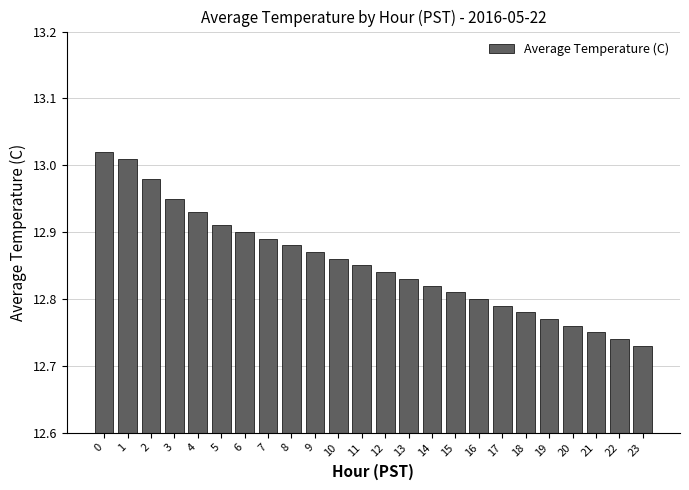

Rank the categories by value from lowest to highest.

23, 22, 21, 20, 19, 18, 17, 16, 15, 14, 13, 12, 11, 10, 9, 8, 7, 6, 5, 4, 3, 2, 1, 0